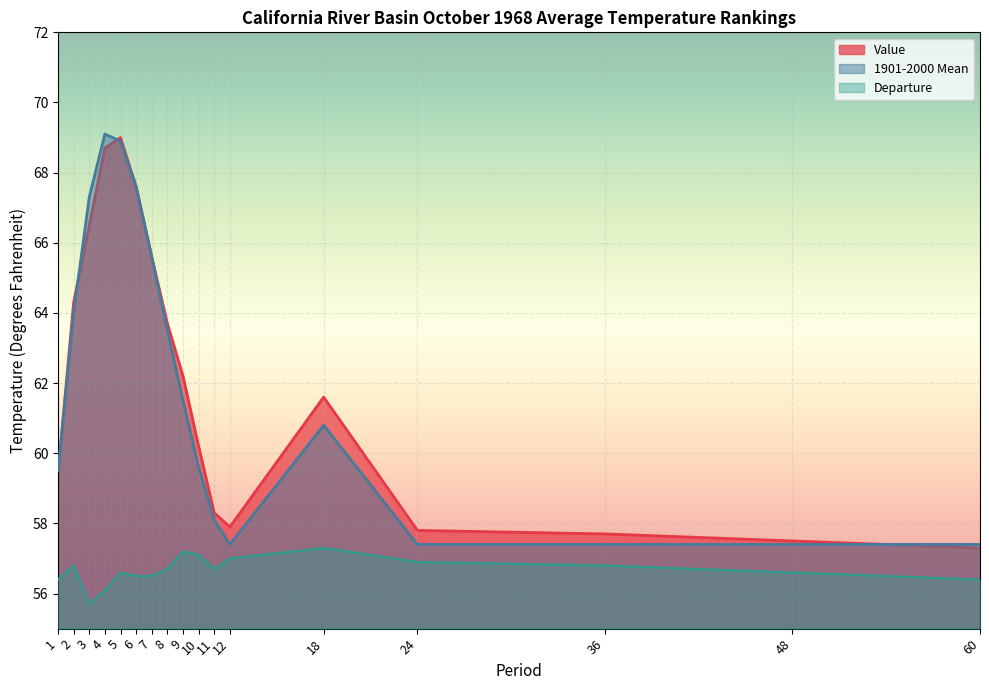

What is the sum of all 1901-2000 Mean values?

1052.5